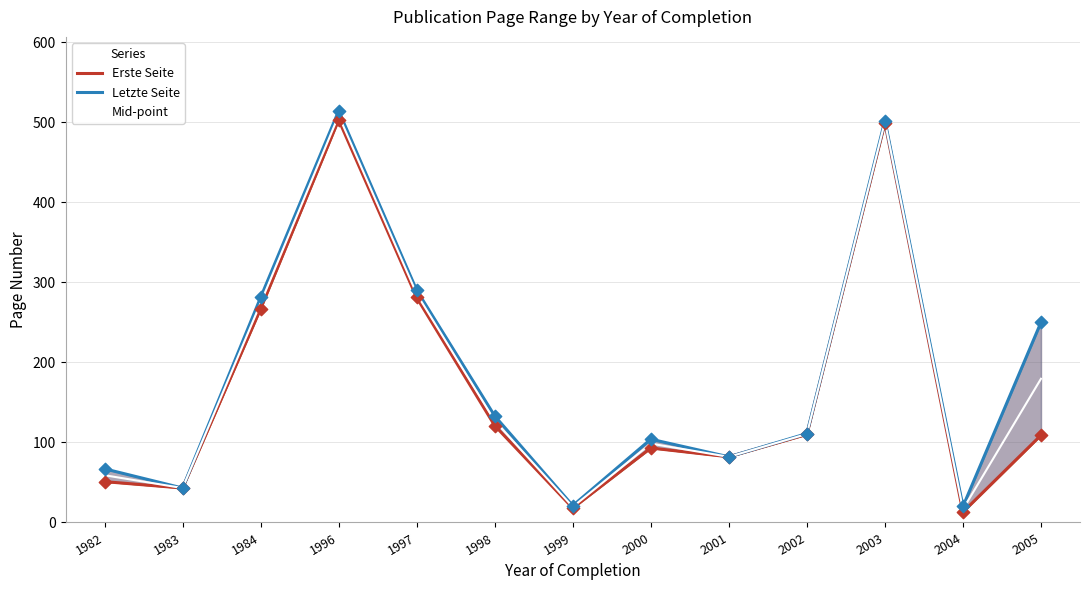

Is the value of Mid-point at 1999 greater than the value of Erste Seite at 1983?

No